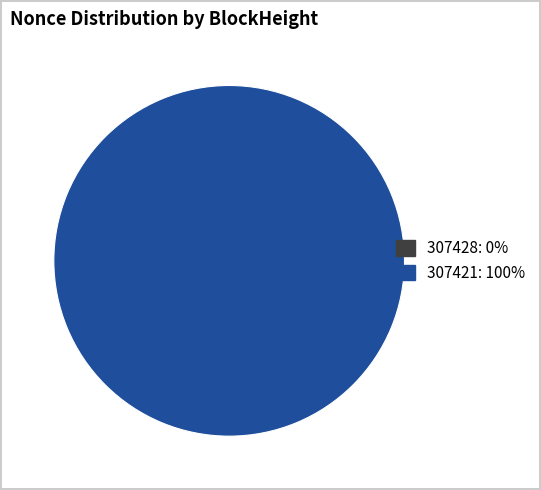

True or false: 307421 accounts for 99% of the total.

False